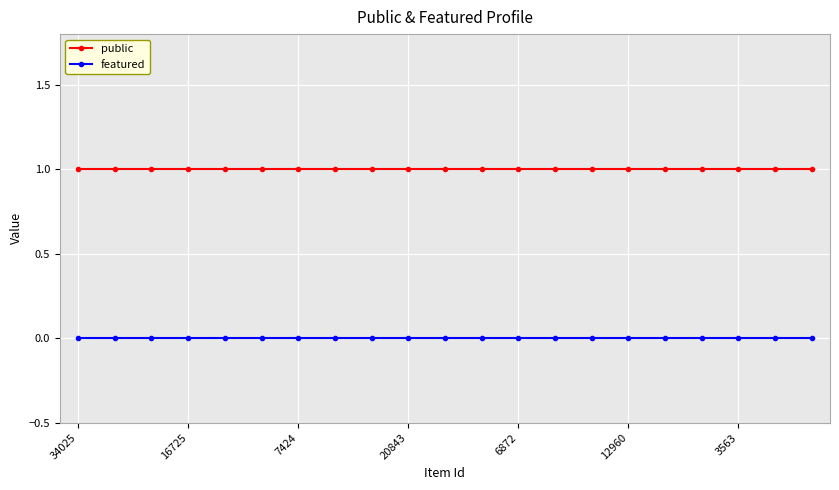

True or false: featured and public intersect in this chart.

False